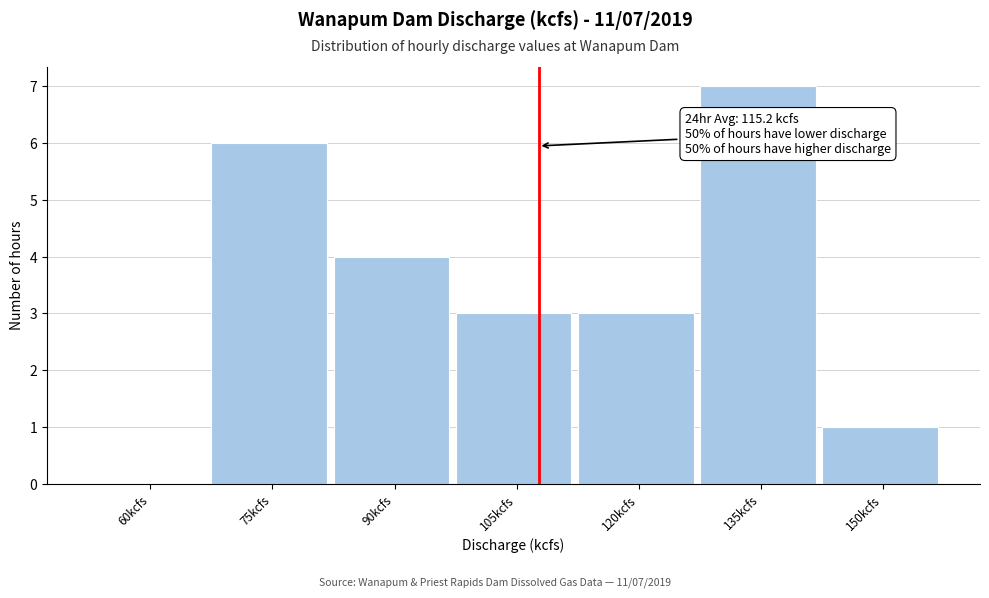

Reading right to left, extract all data points from this chart.

150kcfs=1	135kcfs=7	120kcfs=3	105kcfs=3	90kcfs=4	75kcfs=6	60kcfs=0